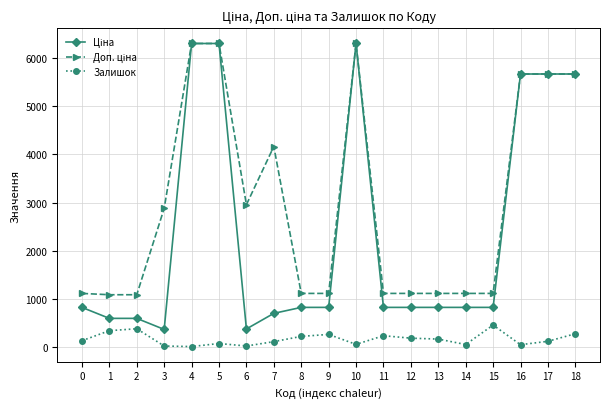

What is the greatest value displayed?

6308.8